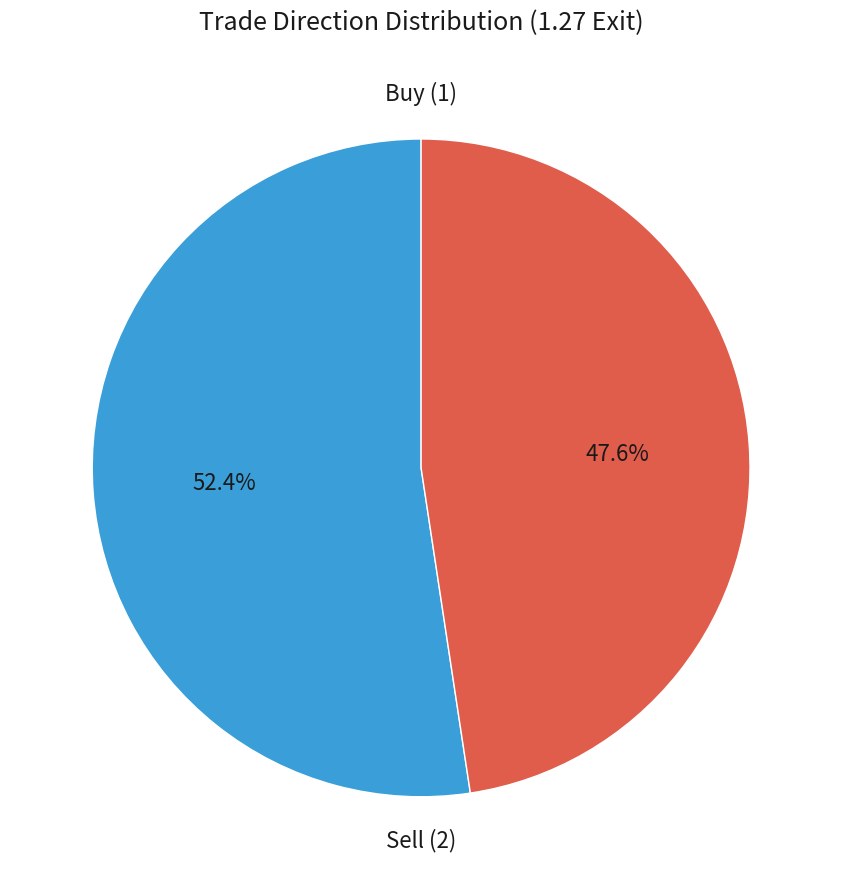

Is there a majority slice in this chart?

Yes